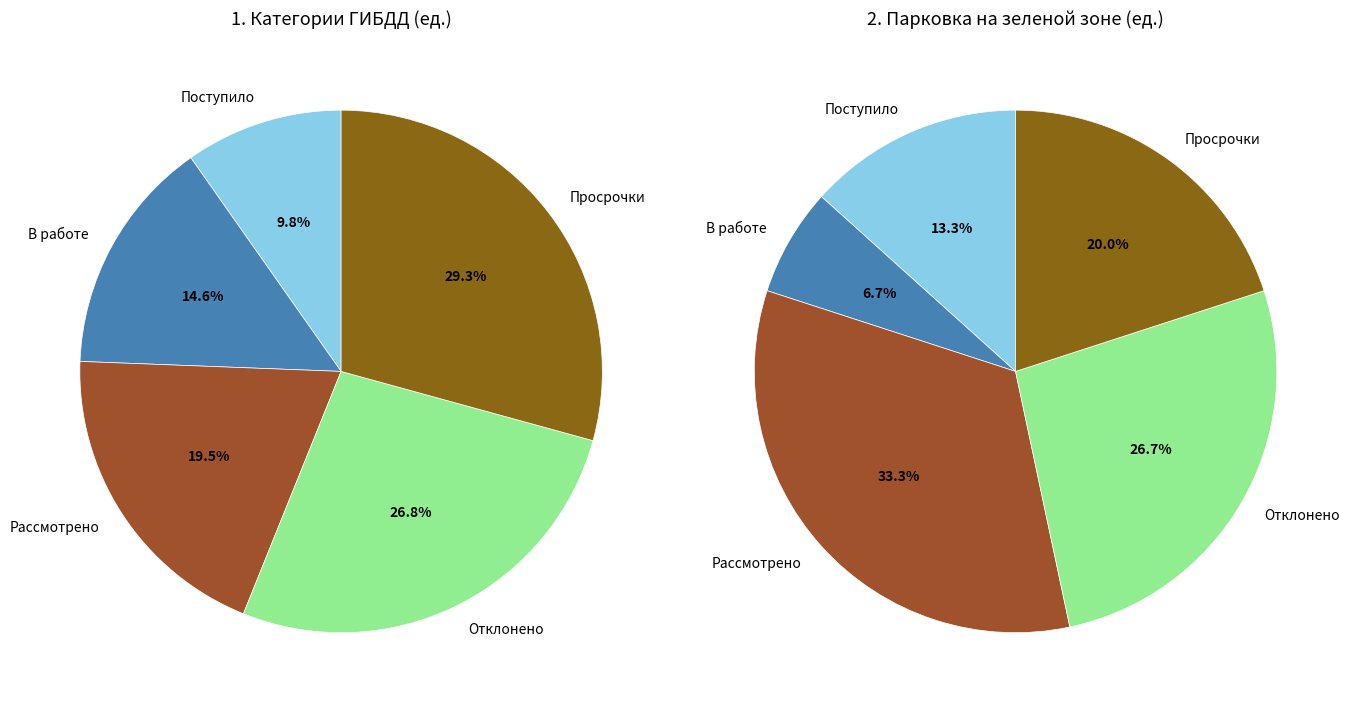

Do Рассмотрено and Просрочки together represent more than half of the pie?

No